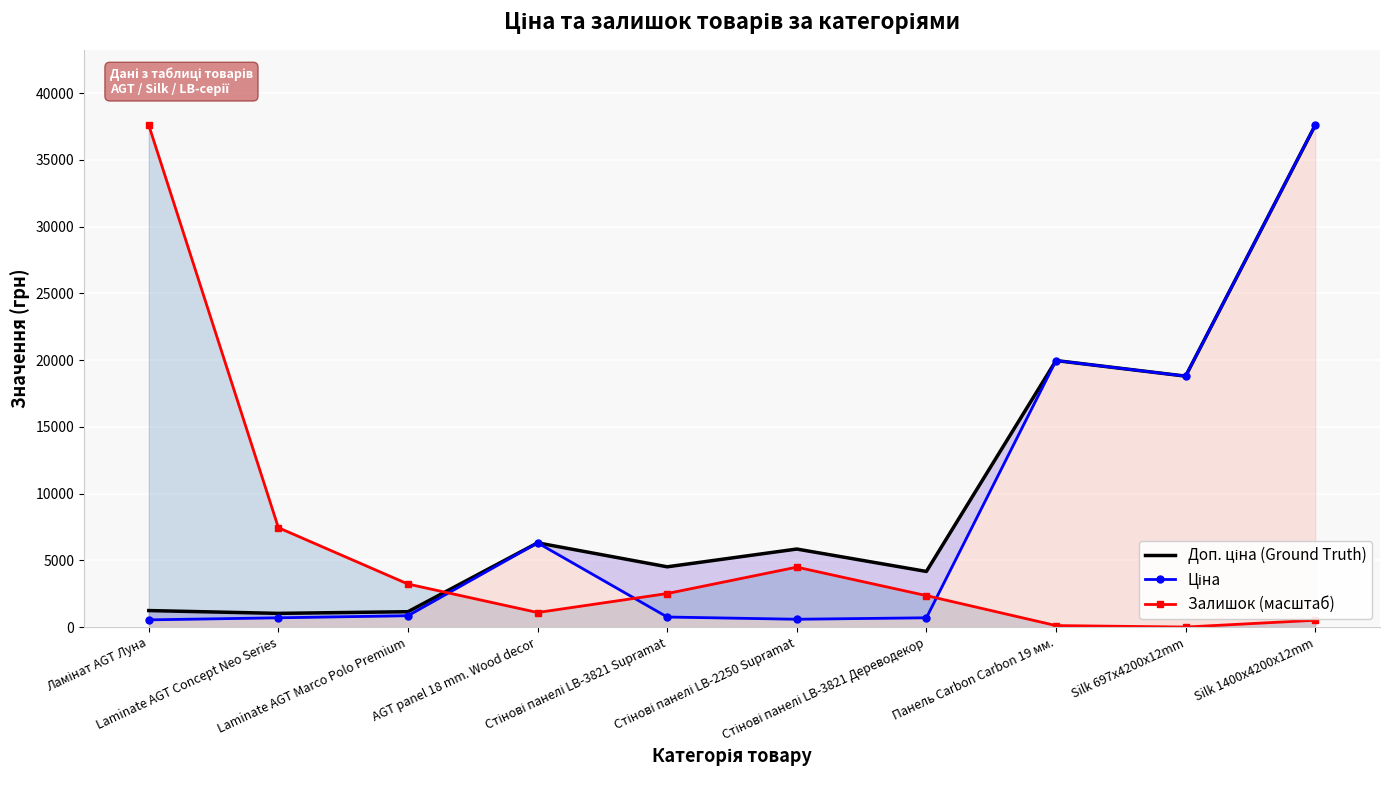

True or false: Залишок (масштаб) and Доп. ціна (Ground Truth) intersect in this chart.

True